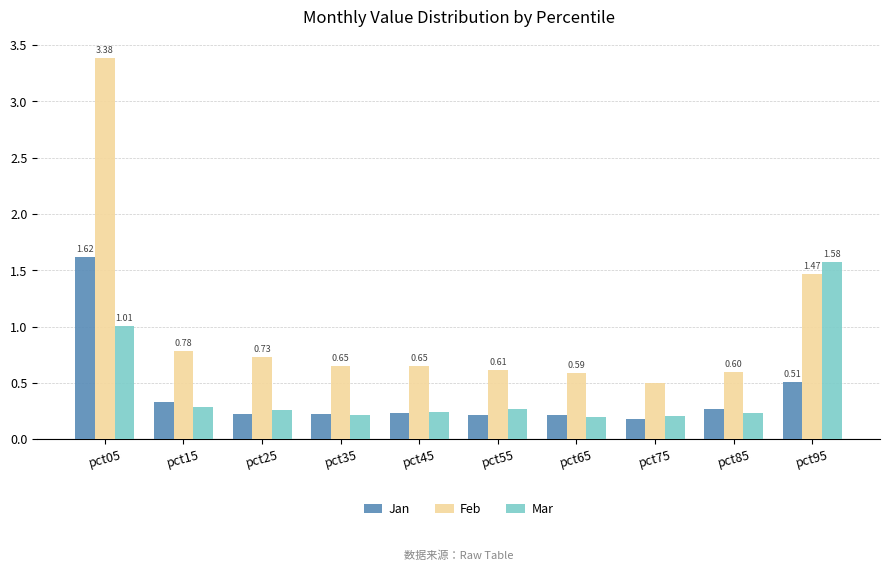

Which category has the highest value across all series?

pct05